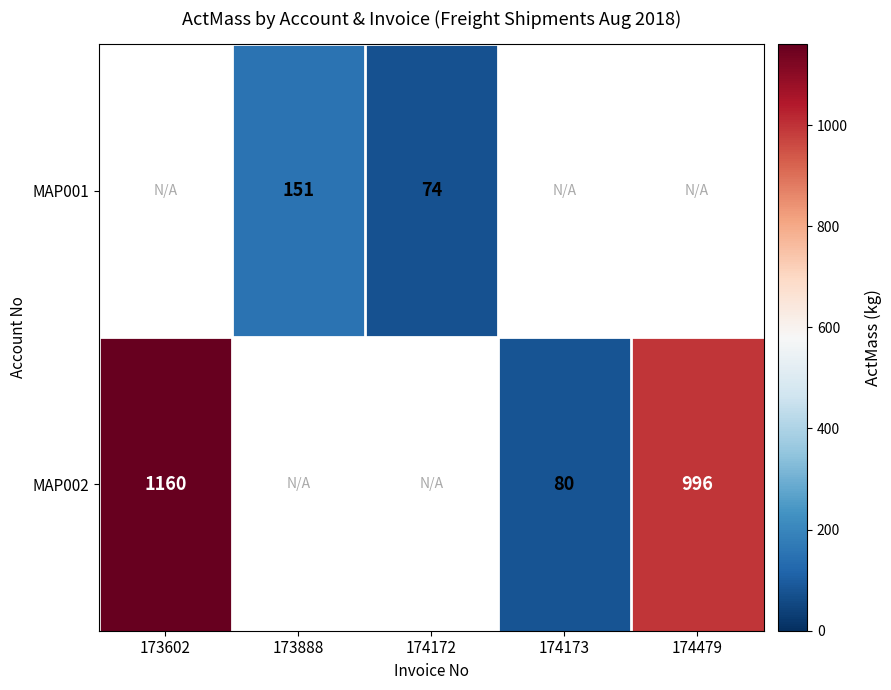

The MAP002 series shows 1531 at 174479. True or false?

False